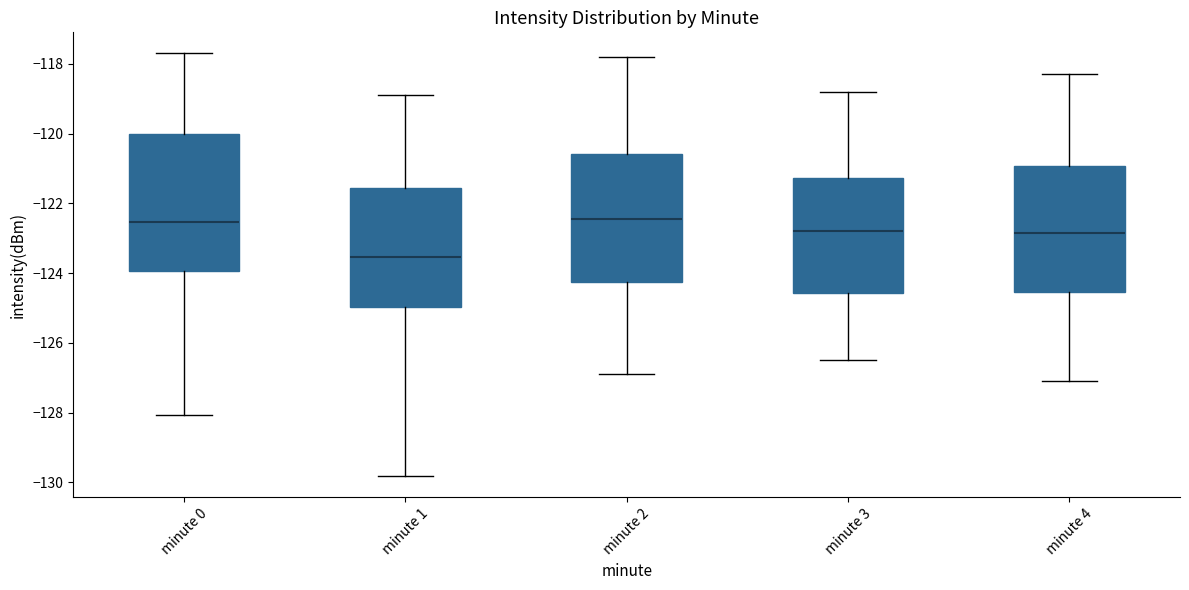

Comparing the boxes themselves (not the whiskers), which one is the tallest?

minute 0